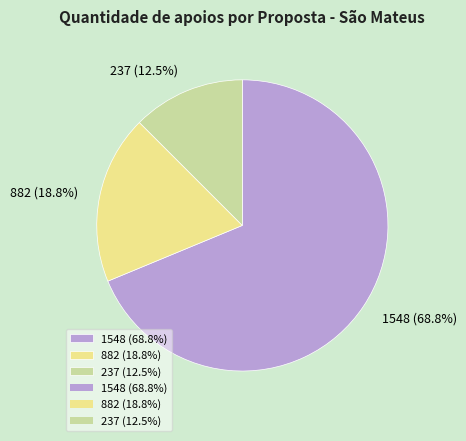

Rank the categories by value from highest to lowest.

1548 (68.8%), 882 (18.8%), 237 (12.5%)